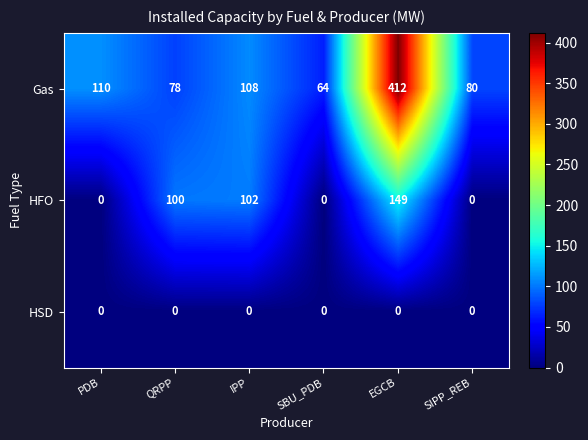

Which series has the largest total across all categories?

Gas